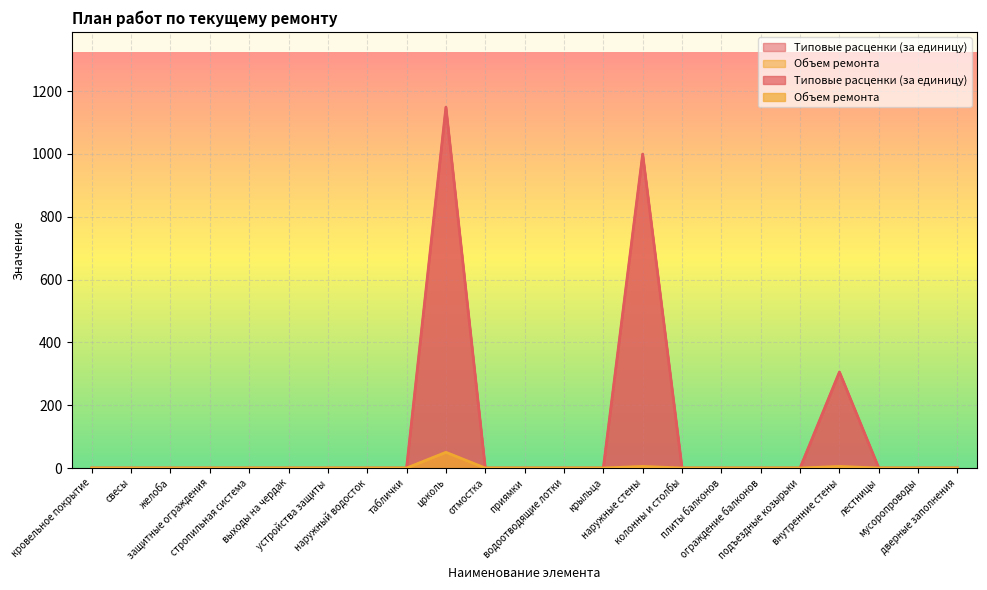

What are all the series names shown in the legend?

Типовые расценки (за единицу), Объем ремонта